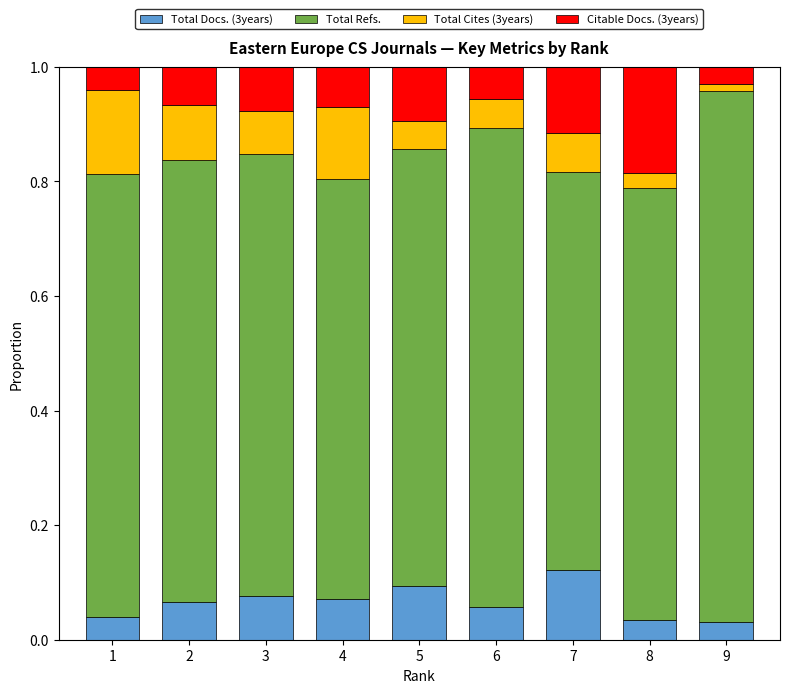

What is the total value across all series at 7?

1.0